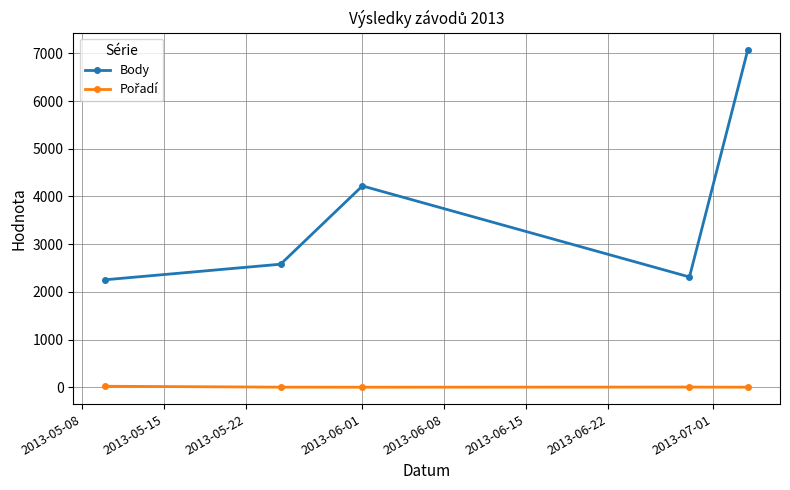

What is the lowest value of the Body series?

2254